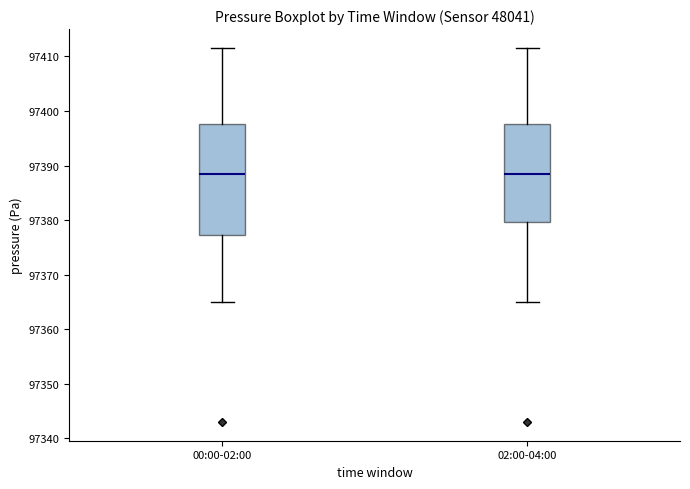

Reading left to right, read every box against the y-axis: the position of its median line, the range the box covers, and the ends of its whiskers. The values are not printed on the chart, so give them approximately, as read against the axis.

00:00-02:00: median 97388, box 97377 to 97398, whiskers 97365 to 97412
02:00-04:00: median 97388, box 97380 to 97398, whiskers 97365 to 97412